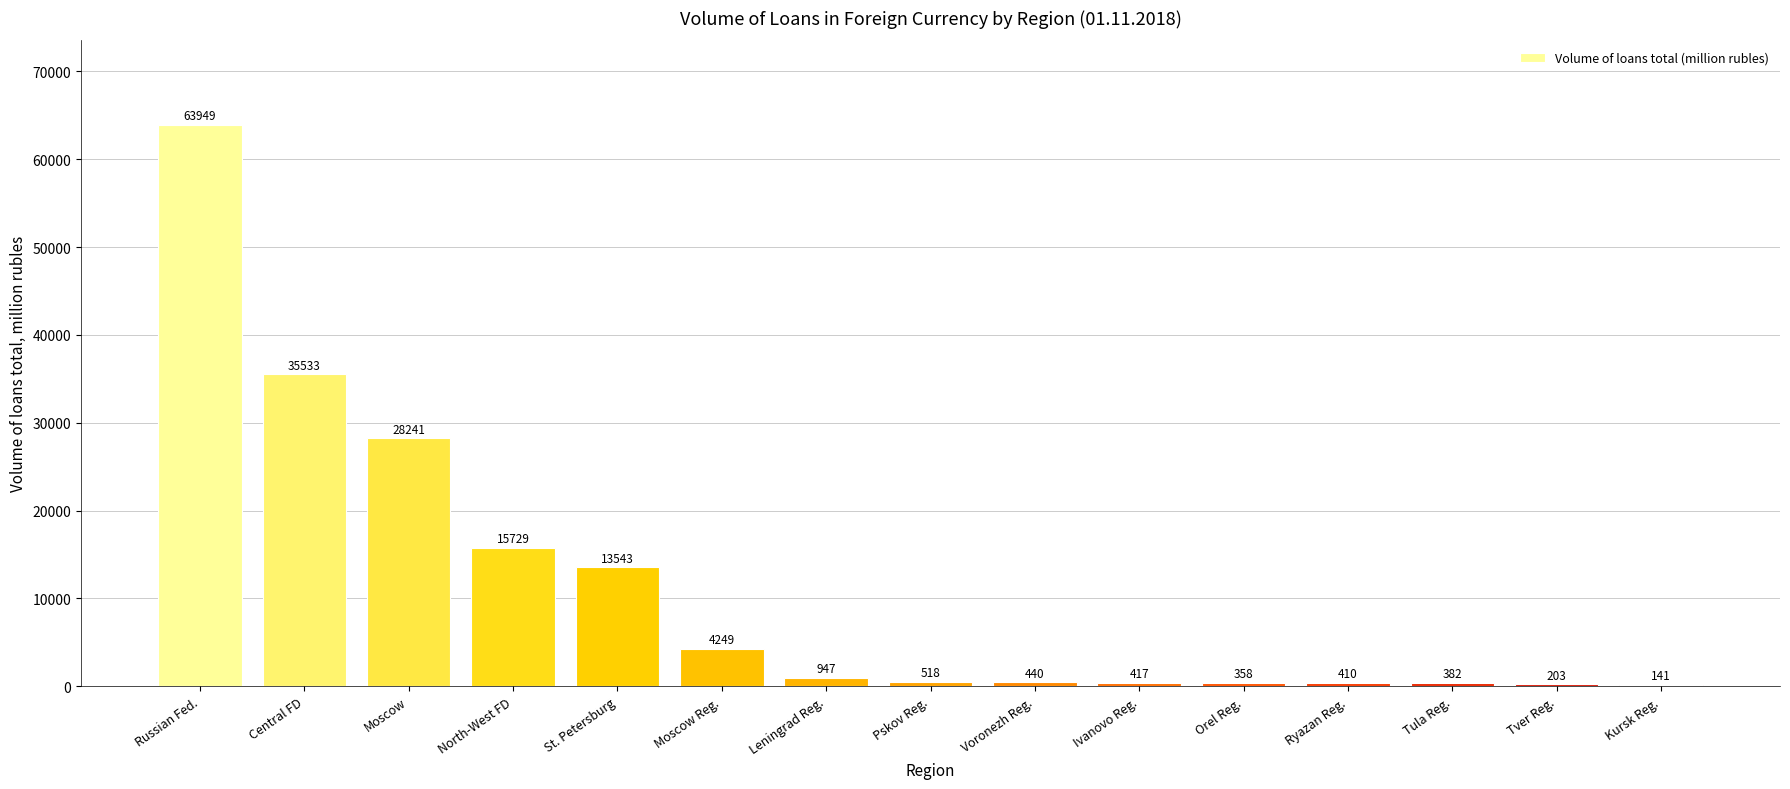

Reading left to right, what are all the values shown in this chart?

63949	35533	28241	15729	13543	4249	947	518	440	417	358	410	382	203	141